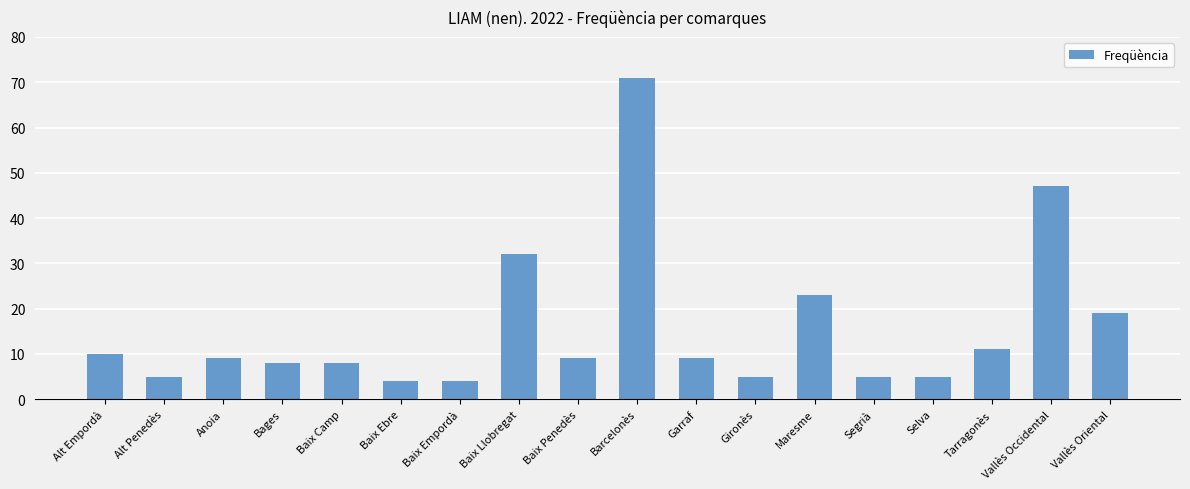

Which label corresponds to the largest value in the chart?

Barcelonès